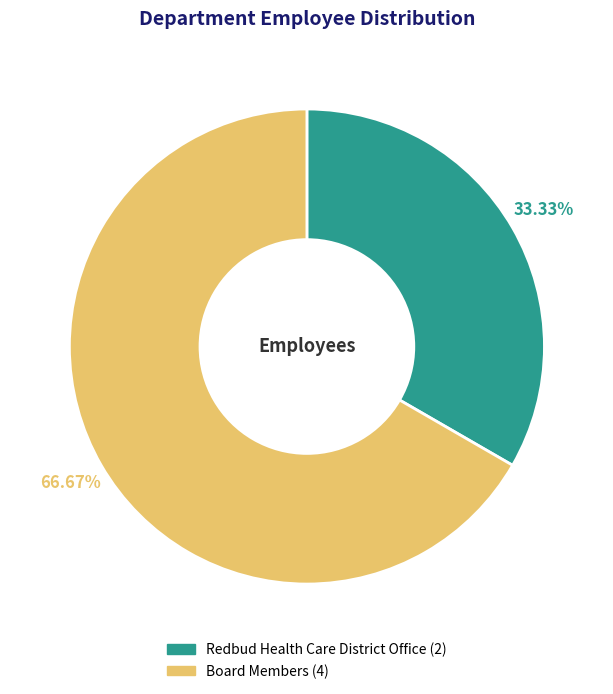

What percentage is NOT represented by Redbud Health Care District Office?

66.7%